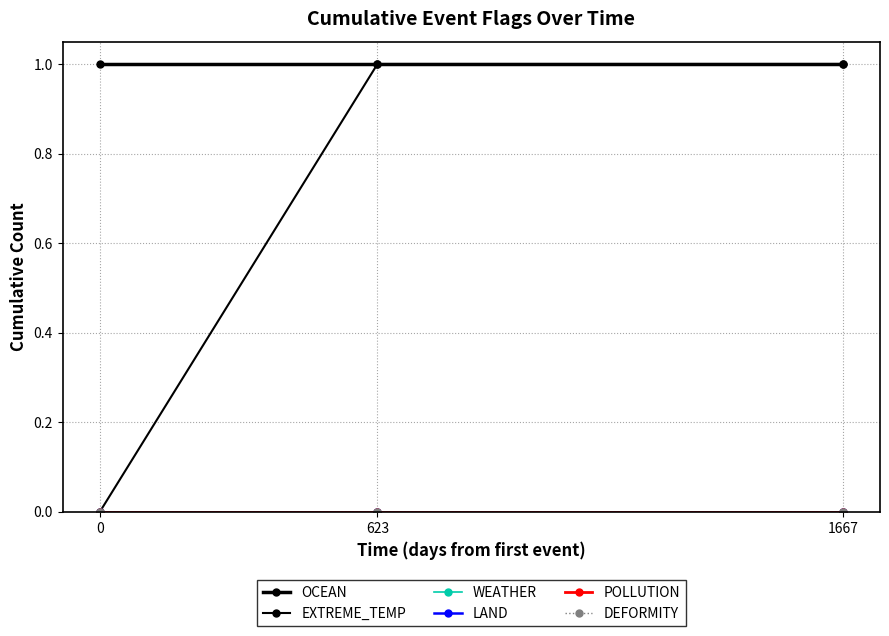

What is the total value across all series at 623?

2